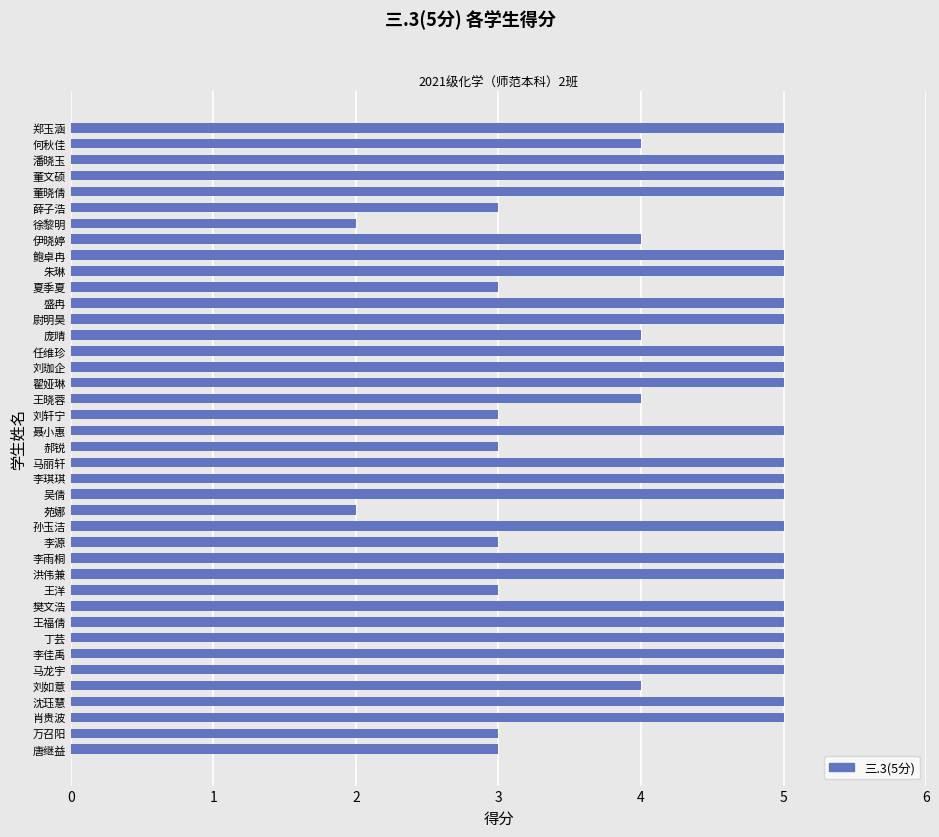

What is the label of the 17th bar from the bottom?

吴倩